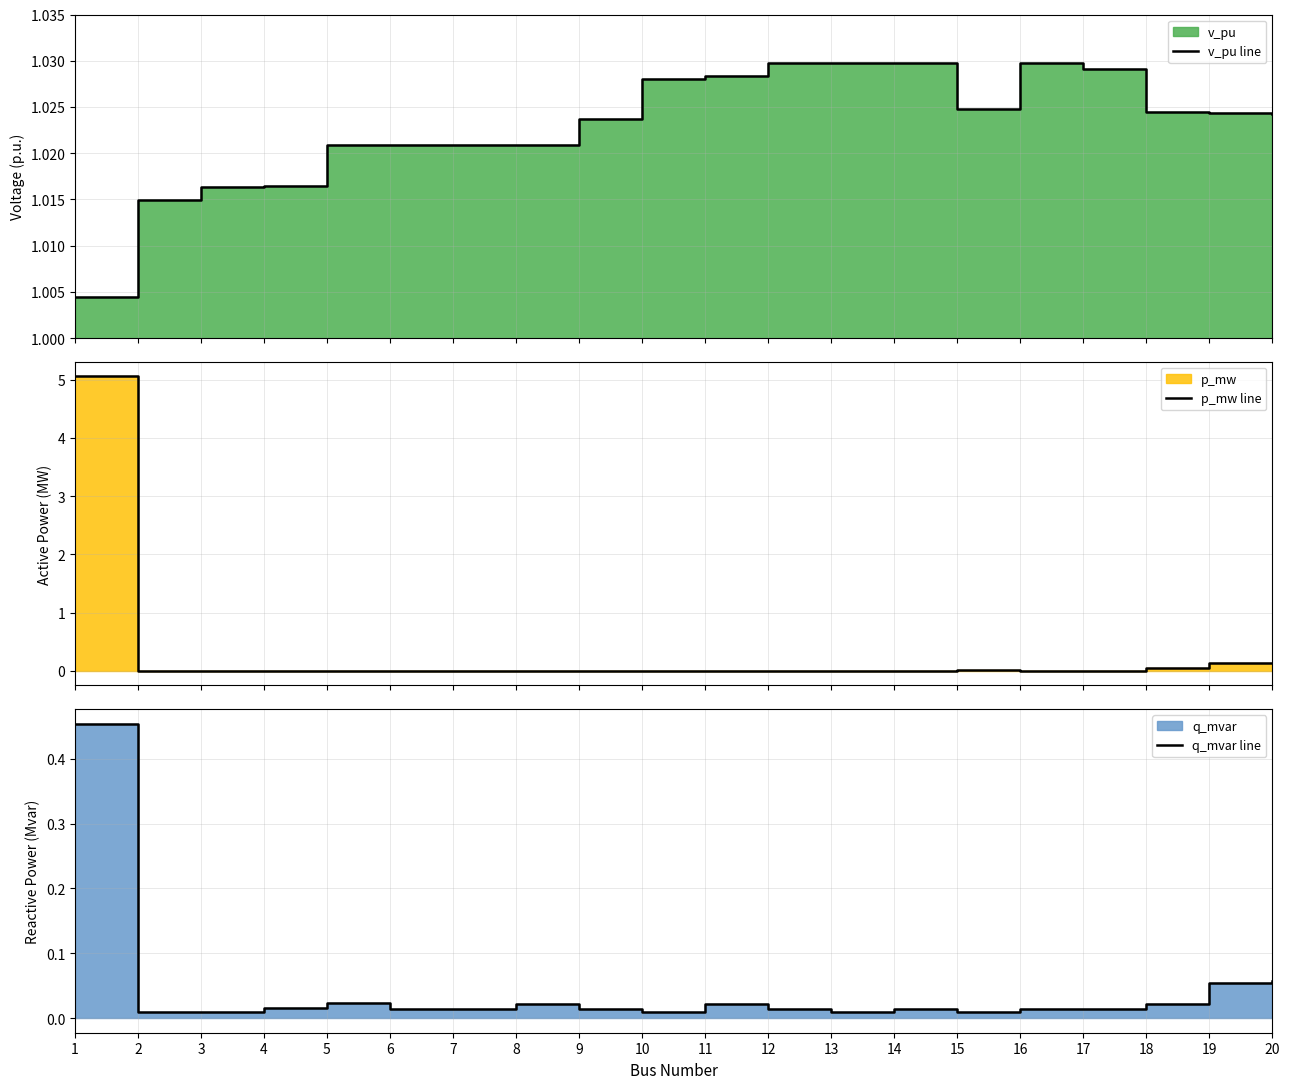

Reading left to right, what are all the values shown in this chart?

v_pu line: 1.0	1.0	1.0	1.0	1.0	1.0	1.0	1.0	1.0	1.0	1.0	1.0	1.0	1.0	1.0	1.0	1.0	1.0	1.0	1.0
p_mw line: 5.1	0.0	0.0	0.0	0.0	0.0	0.0	0.0	0.0	0.0	0.0	0.0	0.0	0.0	0.0	0.0	0.0	0.1	0.1	0.1
q_mvar line: 0.5	0.0	0.0	0.0	0.0	0.0	0.0	0.0	0.0	0.0	0.0	0.0	0.0	0.0	0.0	0.0	0.0	0.0	0.1	0.1